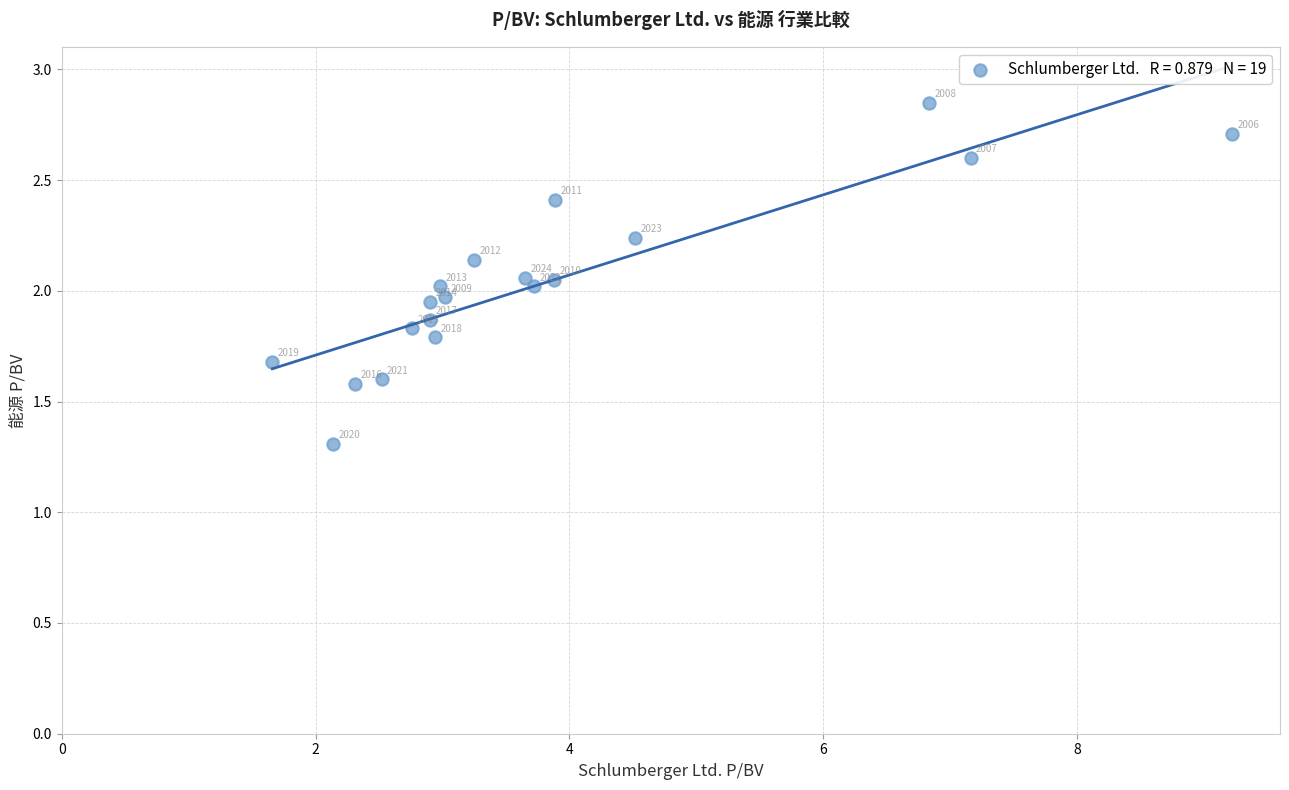

What is the range of Y values (max minus min)?

1.5